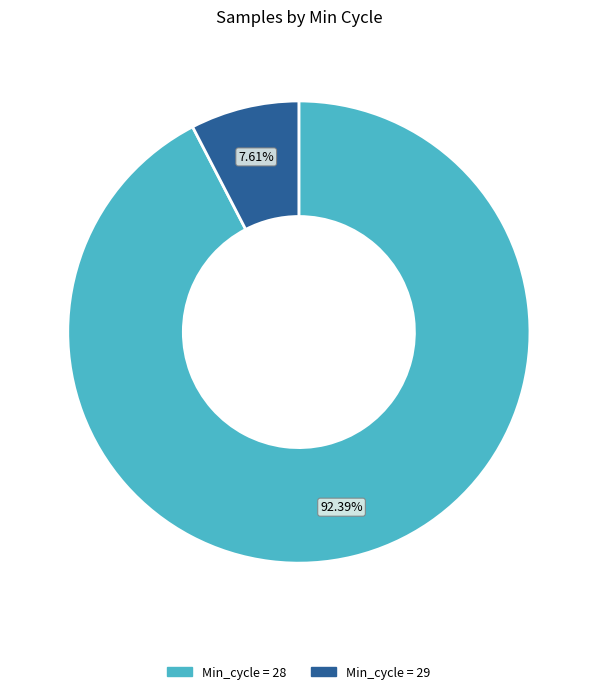

Count the number of slices in the pie.

2